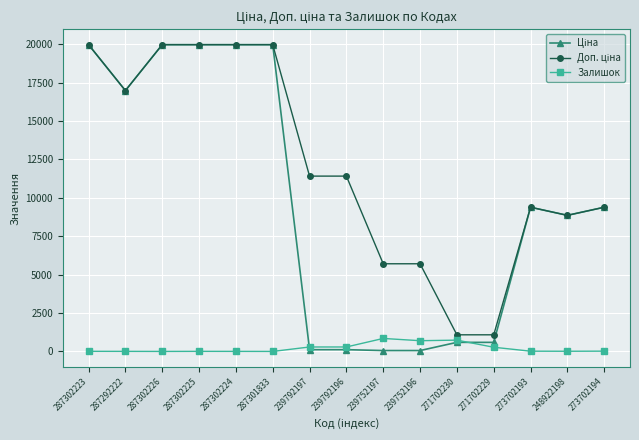

Does the chart have visible grid lines?

Yes